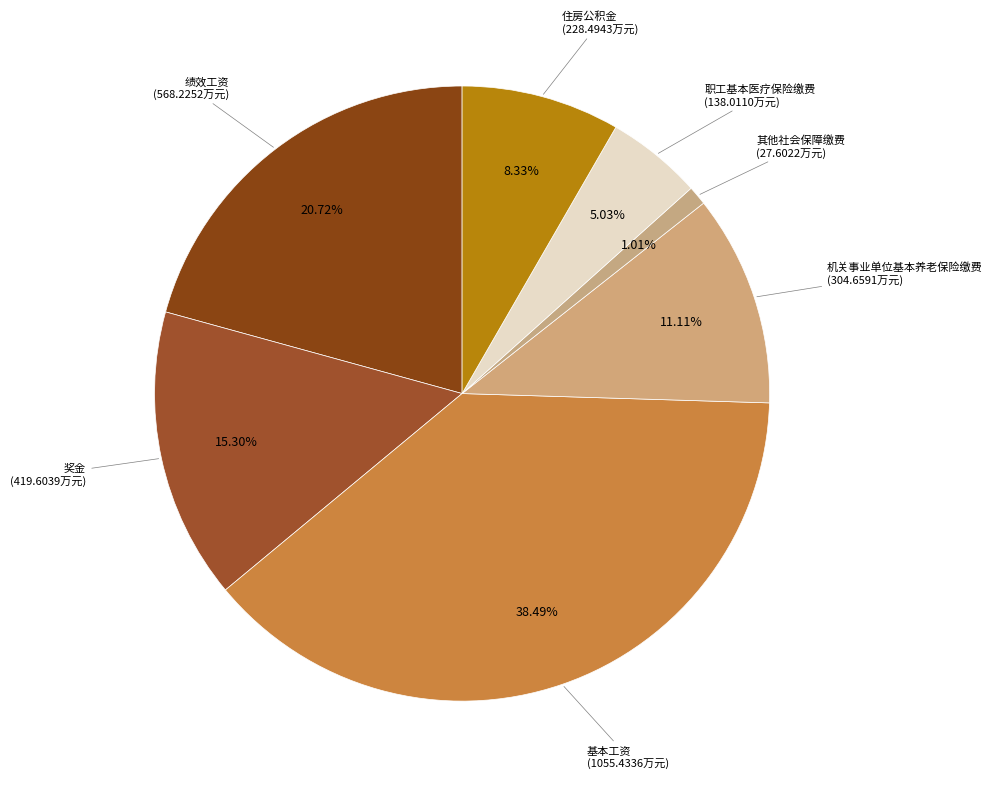

Count the number of slices in the pie.

7